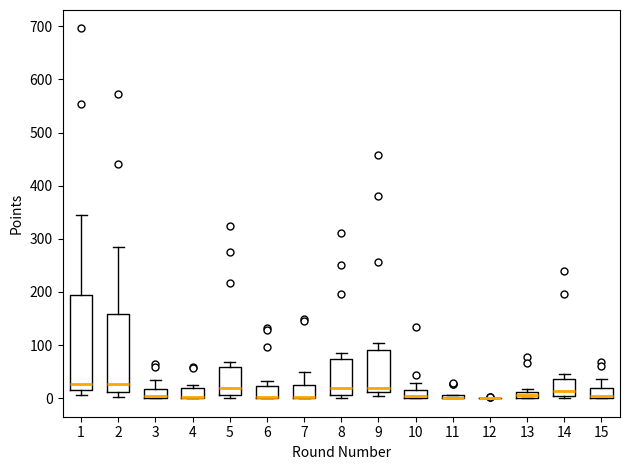

Where is the lower edge of the box at x = 15 on the y-axis? The values are not printed on the chart, so give them approximately, as read against the axis.

0